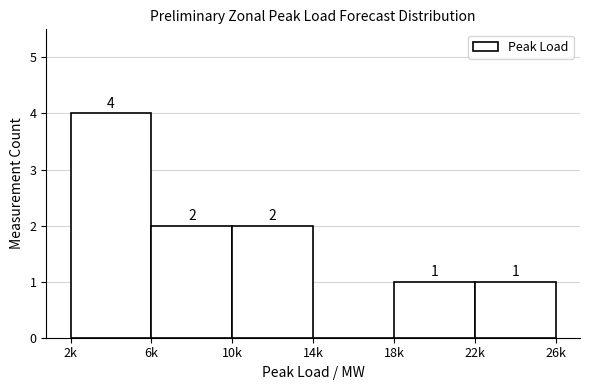

Reading left to right, extract all data points from this chart.

2k=4	6k=2	10k=2	14k=0	18k=1	22k=1